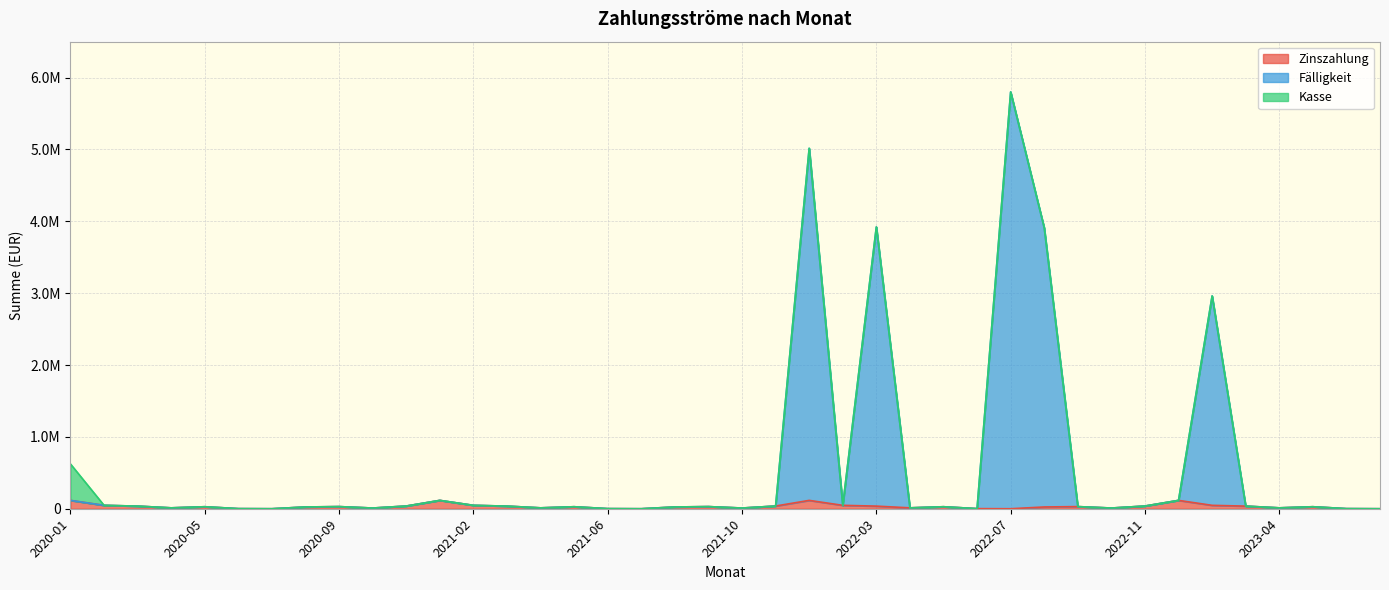

What is the label of the 21st point from the right?

2021-09